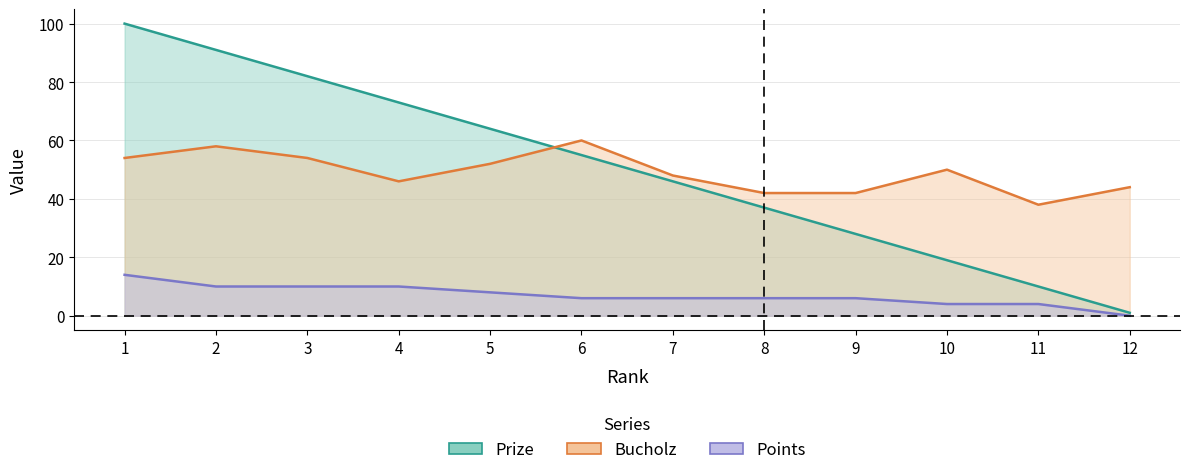

True or false: Prize has a value of 28 at 9.

True